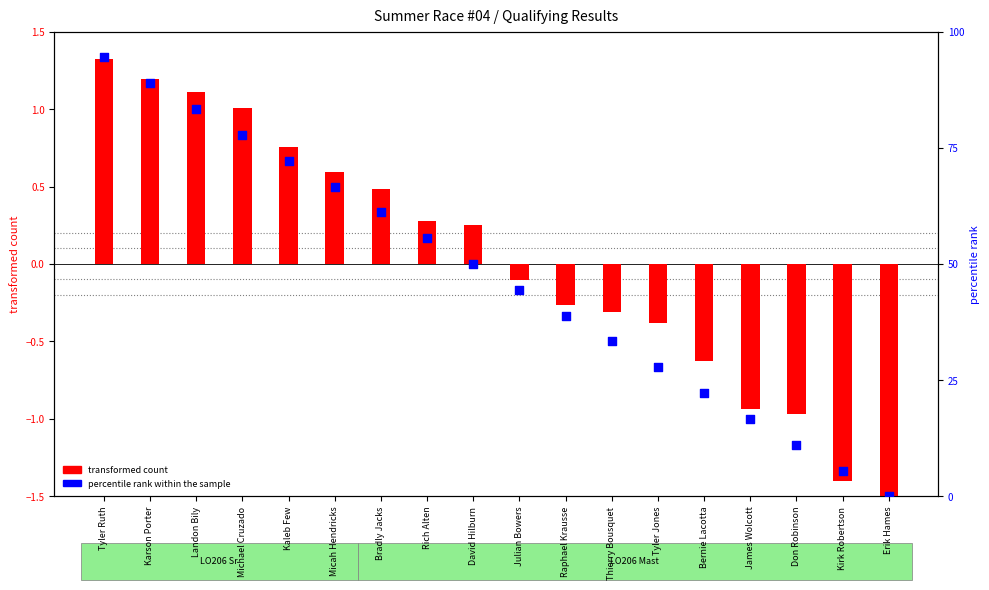

Which series has the largest total across all categories?

percentile rank within the sample